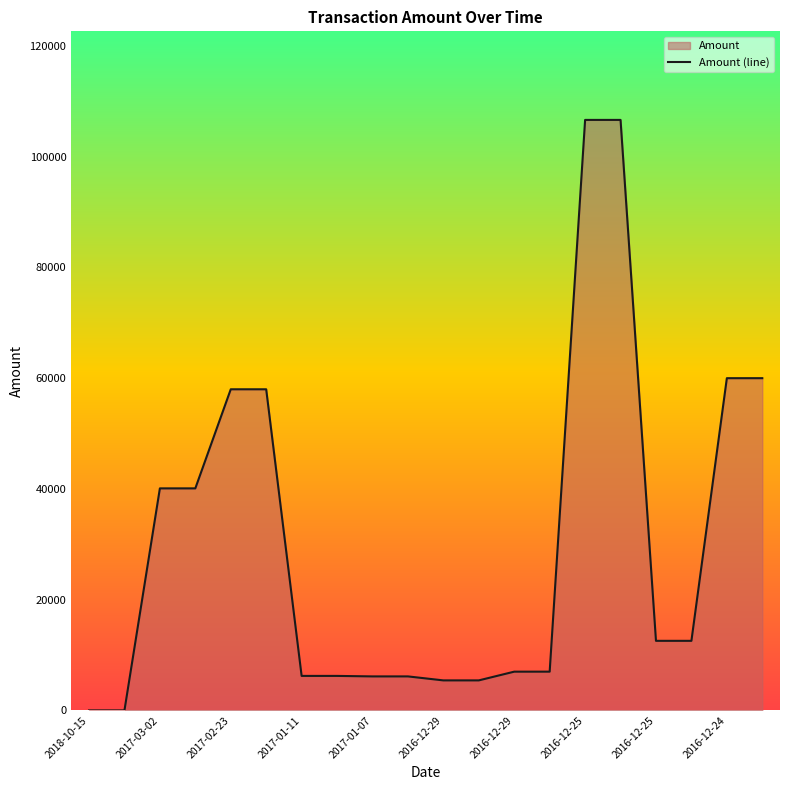

Does the chart display data point markers on the line(s)?

No